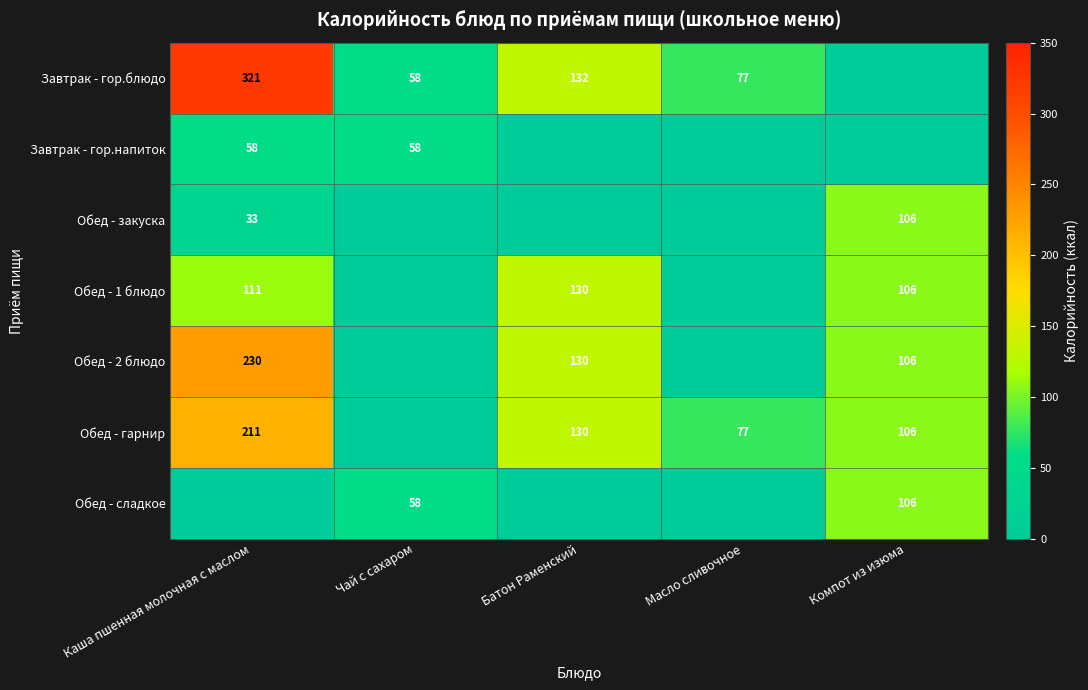

Is the value of Обед - закуска at Каша пшенная молочная с маслом greater than the value of Завтрак - гор.напиток at Каша пшенная молочная с маслом?

No